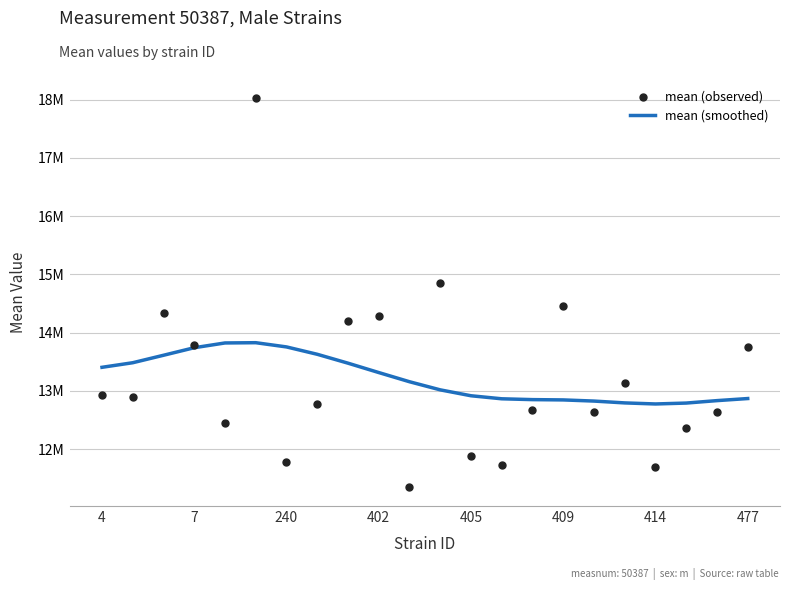

At how many categories does at least one series exceed 12444596?

22